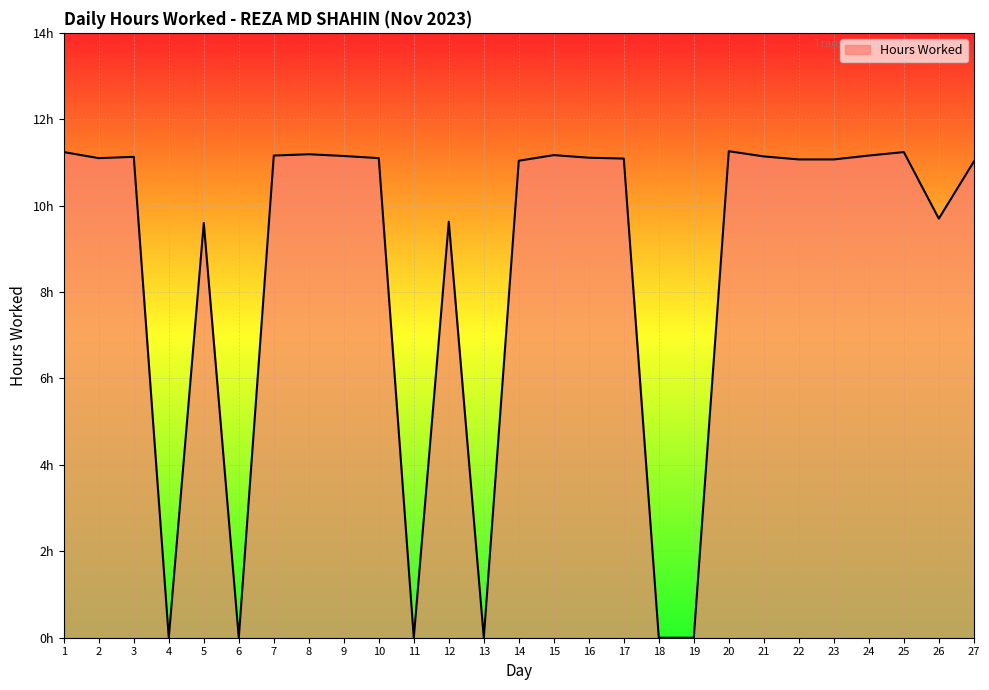

How many points are higher than both their immediate neighbors (excluding endpoints)?

7